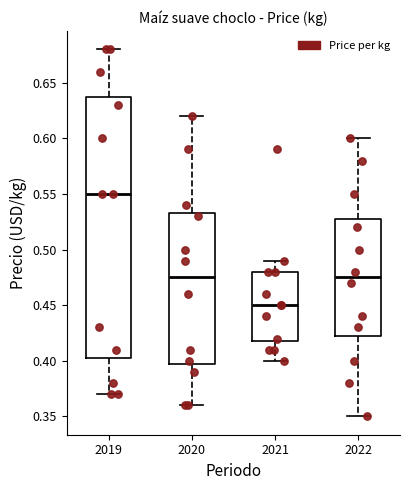

Comparing the boxes themselves (not the whiskers), which one is the tallest?

2019